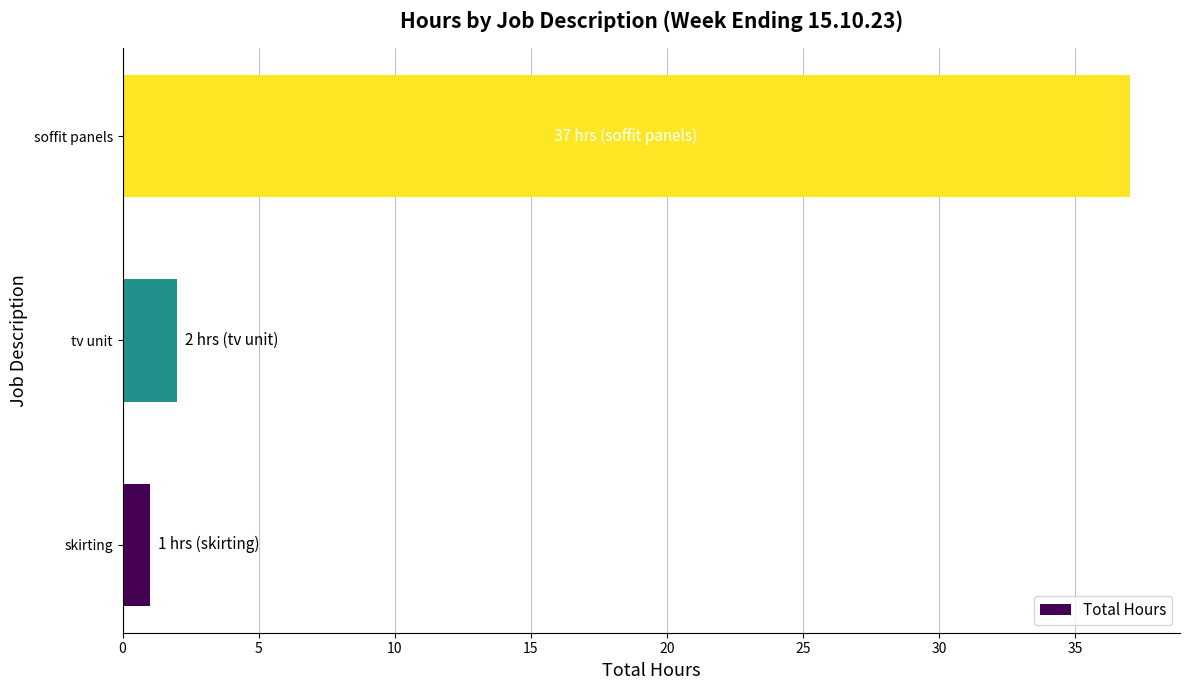

What is the average value?

13